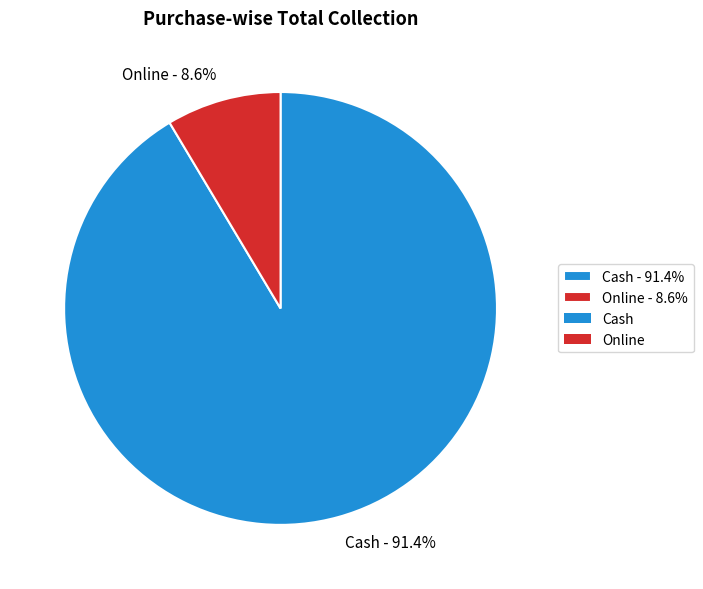

To the nearest percent, what is the difference between the largest and smallest slice percentages?

83%